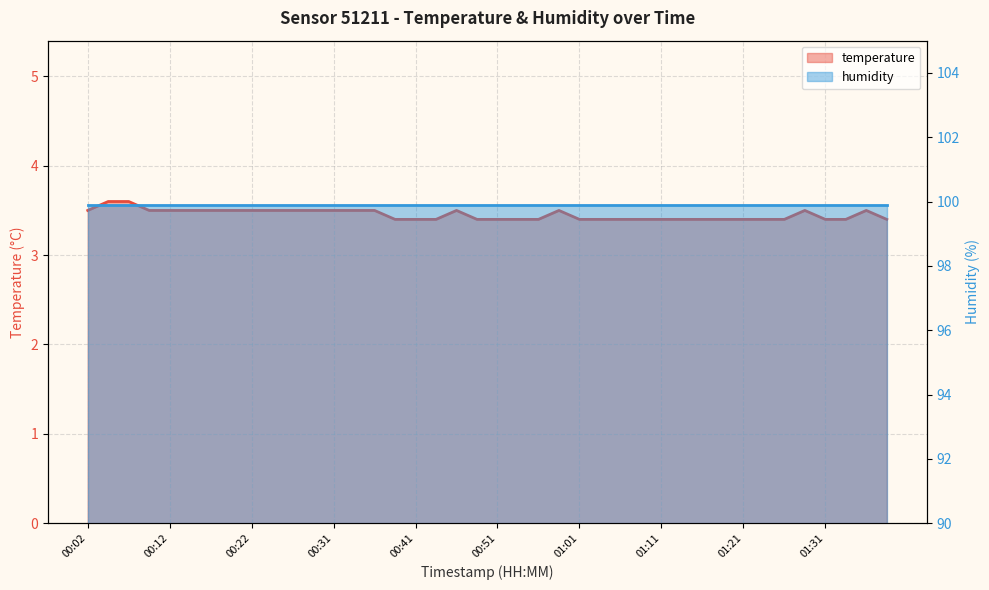

What is the label of the 36th point from the right?

00:12